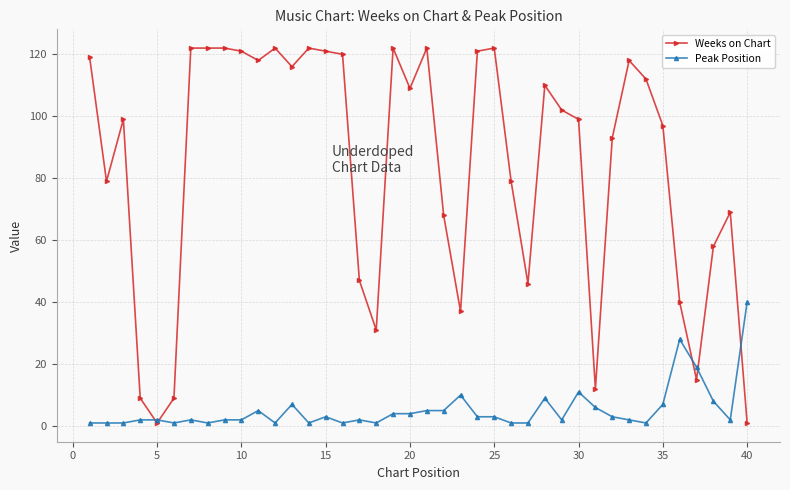

What is the maximum value shown in the chart?

122